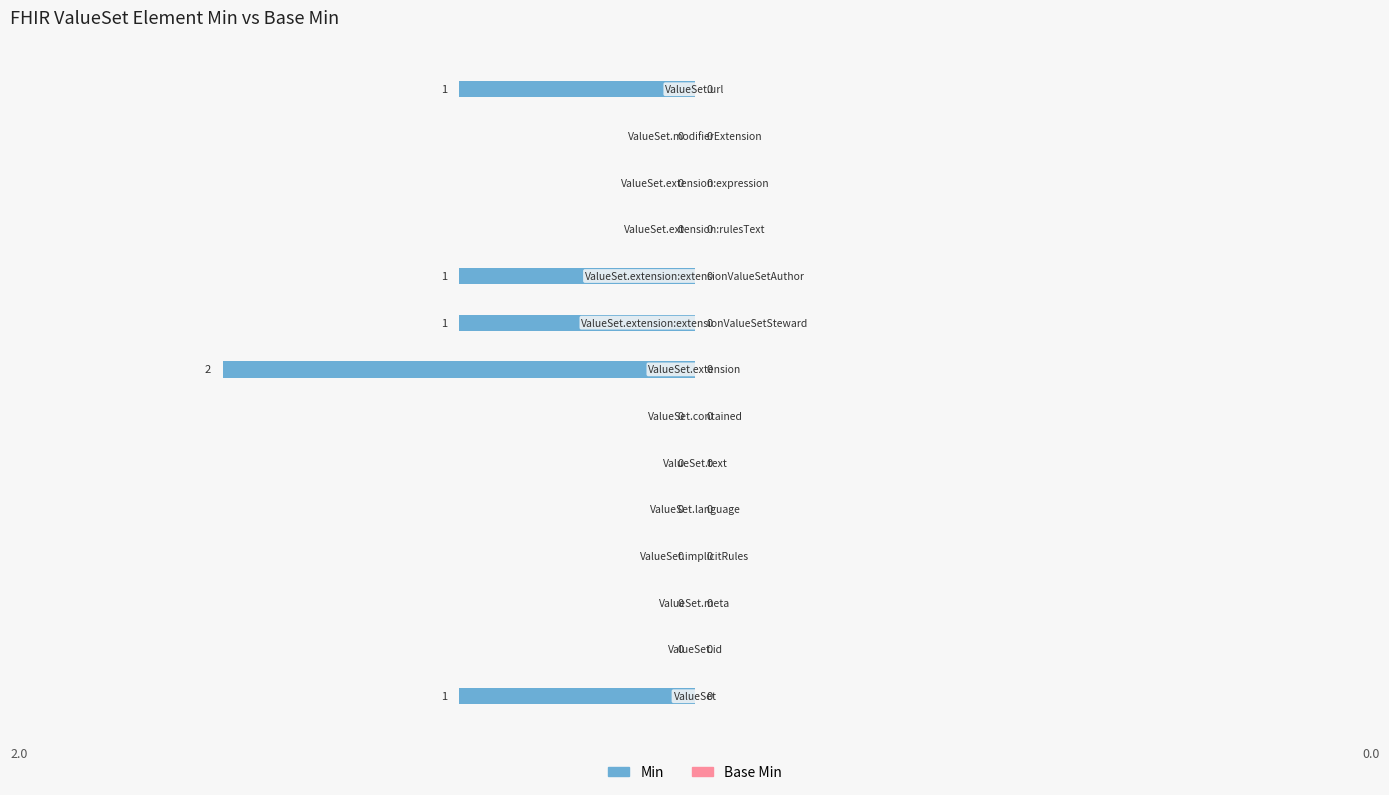

How many values are between -1 and 0?

13